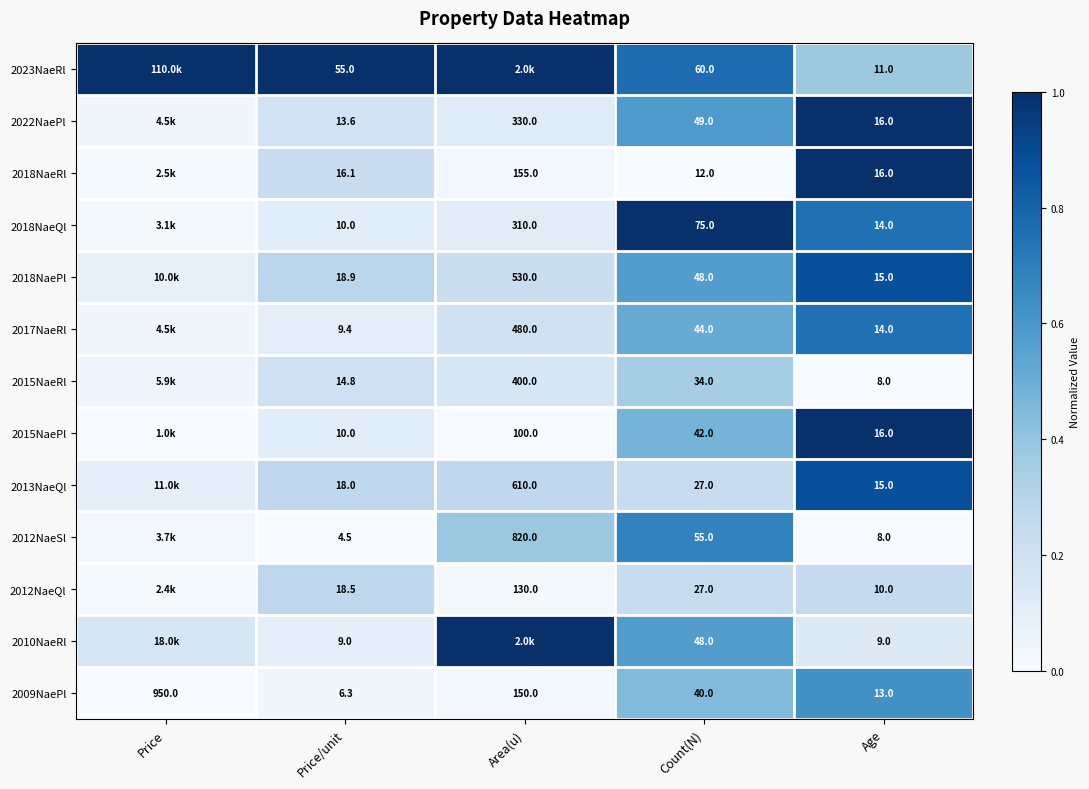

Is the value of 2010NaeRl at Price greater than the value of 2018NaePl at Price?

Yes